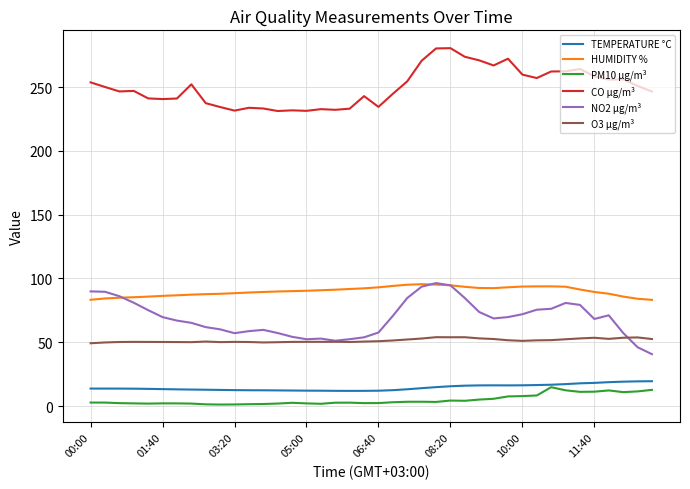

True or false: O3 µg/m³ and TEMPERATURE °C intersect in this chart.

False